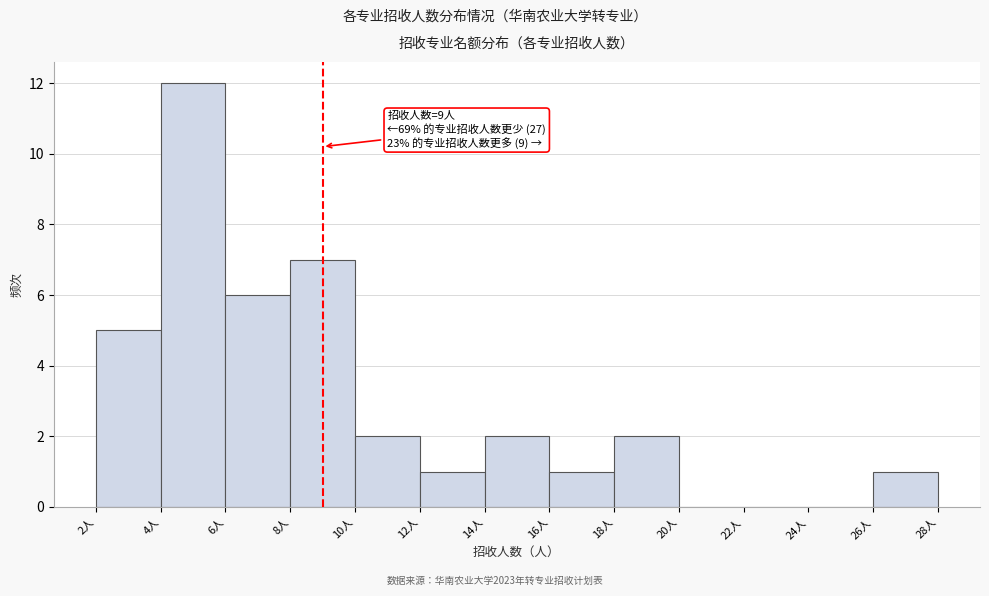

Which range on the x-axis has the tallest bar?

4 to 6